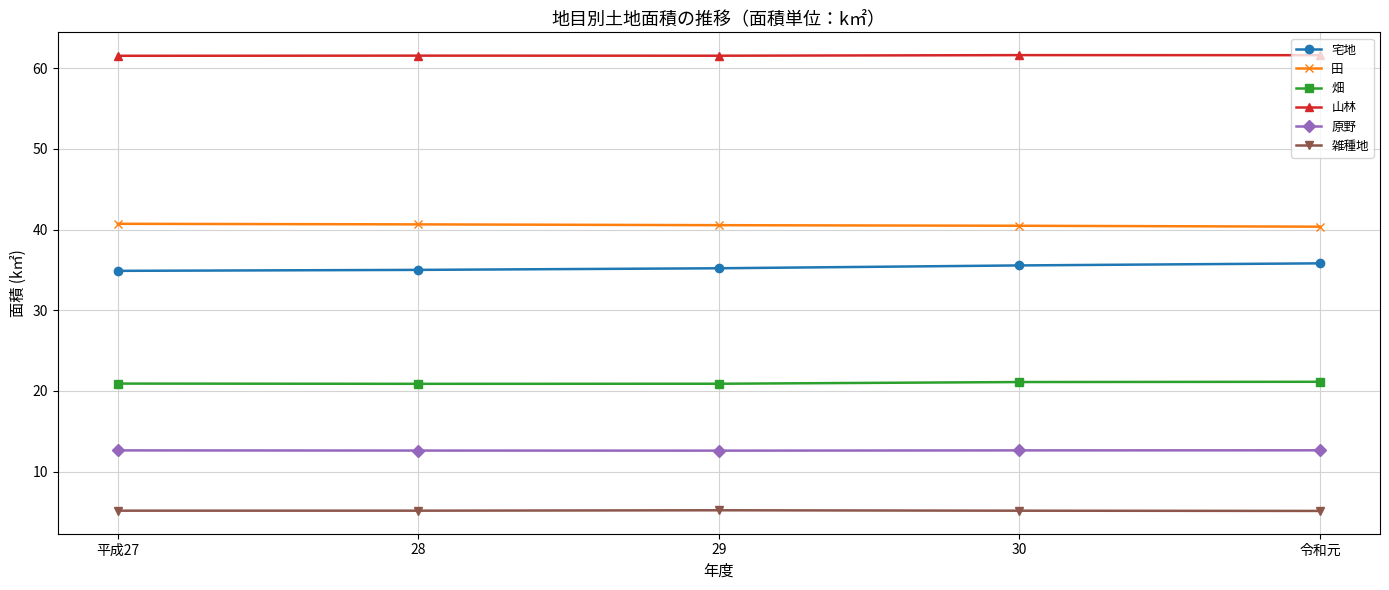

What is the lowest value of the 原野 series?

12.6